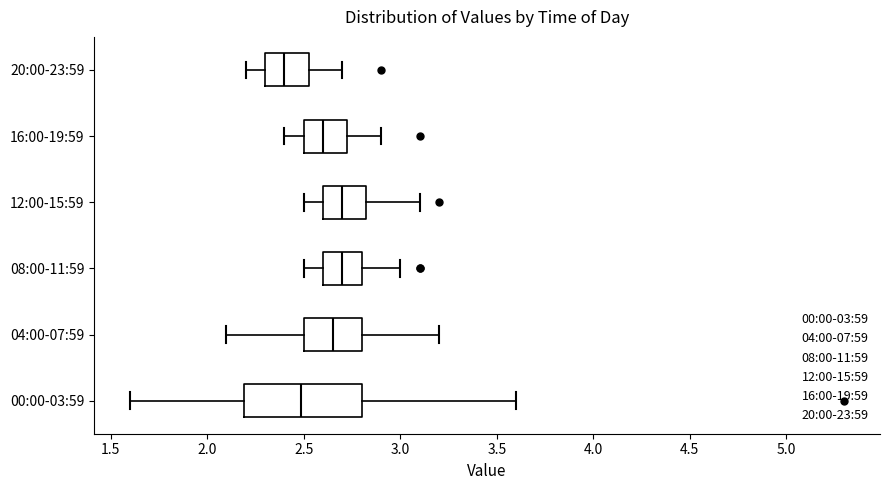

Reading bottom to top, transcribe this box plot: for each box, give where its median line is, the range the box spans, and where its two whiskers end, as read against the x-axis. The values are not printed on the chart, so give them approximately, as read against the axis.

00:00-03:59: median 2.50, box 2.20 to 2.80, whiskers 1.60 to 3.60
04:00-07:59: median 2.65, box 2.50 to 2.80, whiskers 2.10 to 3.20
08:00-11:59: median 2.70, box 2.60 to 2.80, whiskers 2.50 to 3.00
12:00-15:59: median 2.70, box 2.60 to 2.85, whiskers 2.50 to 3.10
16:00-19:59: median 2.60, box 2.50 to 2.75, whiskers 2.40 to 2.90
20:00-23:59: median 2.40, box 2.30 to 2.55, whiskers 2.20 to 2.70